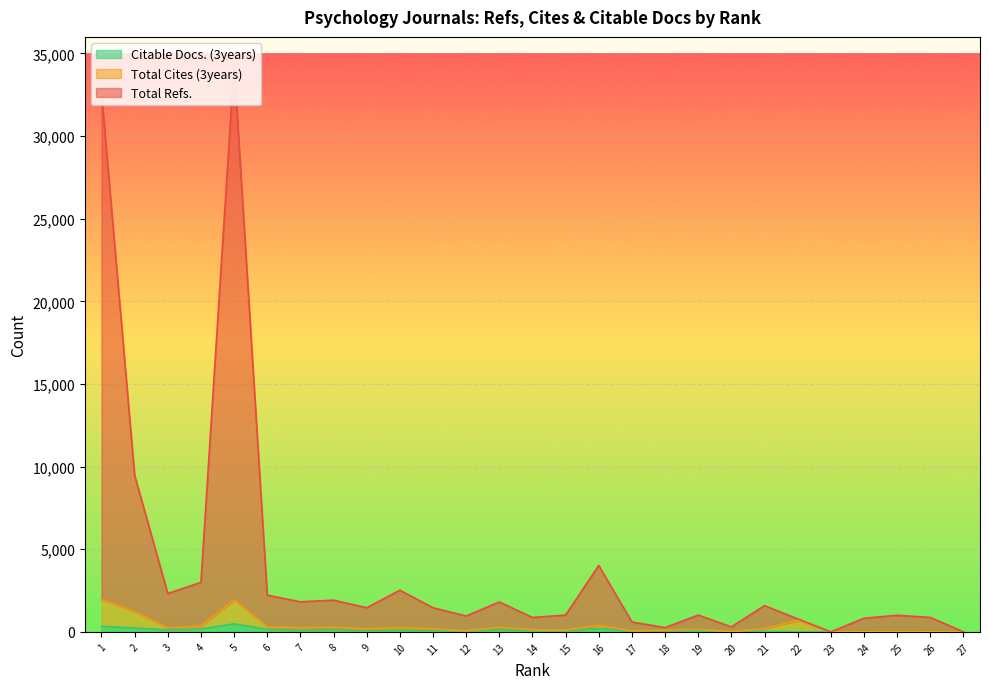

What is the total value across all series at 18?

446